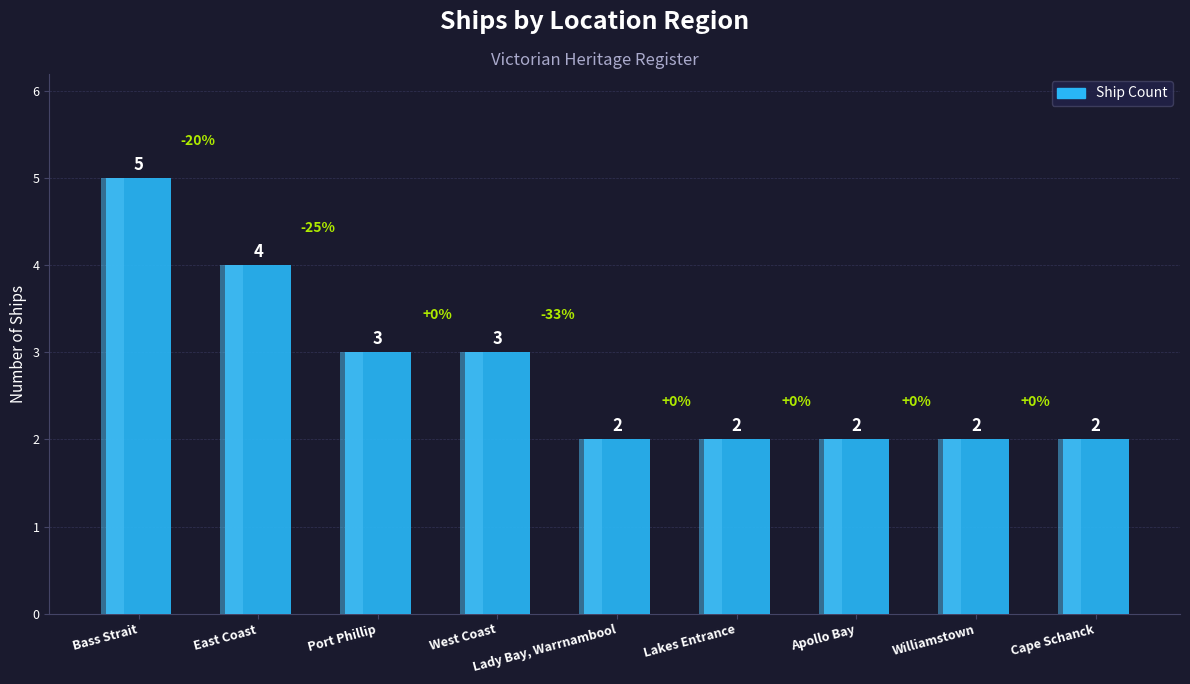

Count the number of data series in this chart.

1